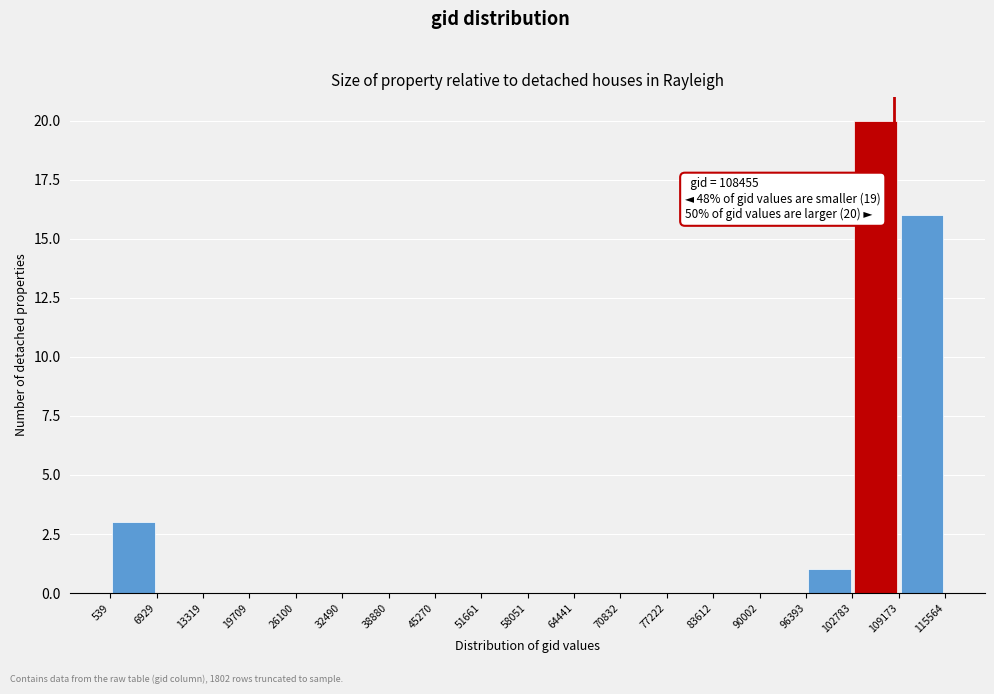

Which range on the x-axis has the tallest bar?

102783 to 109173